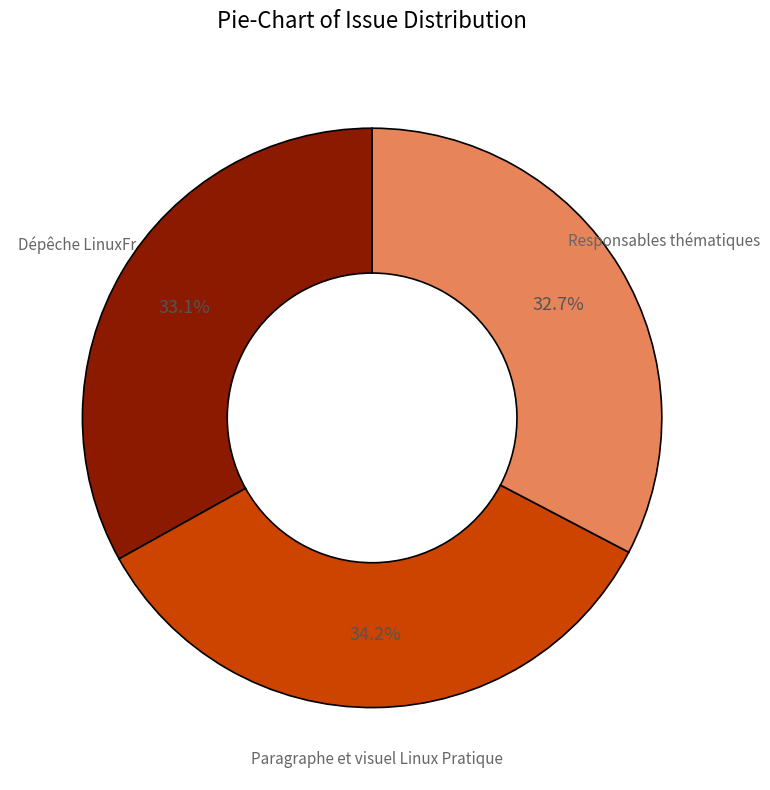

What is the largest slice in the pie chart?

Paragraphe et visuel Linux Pratique